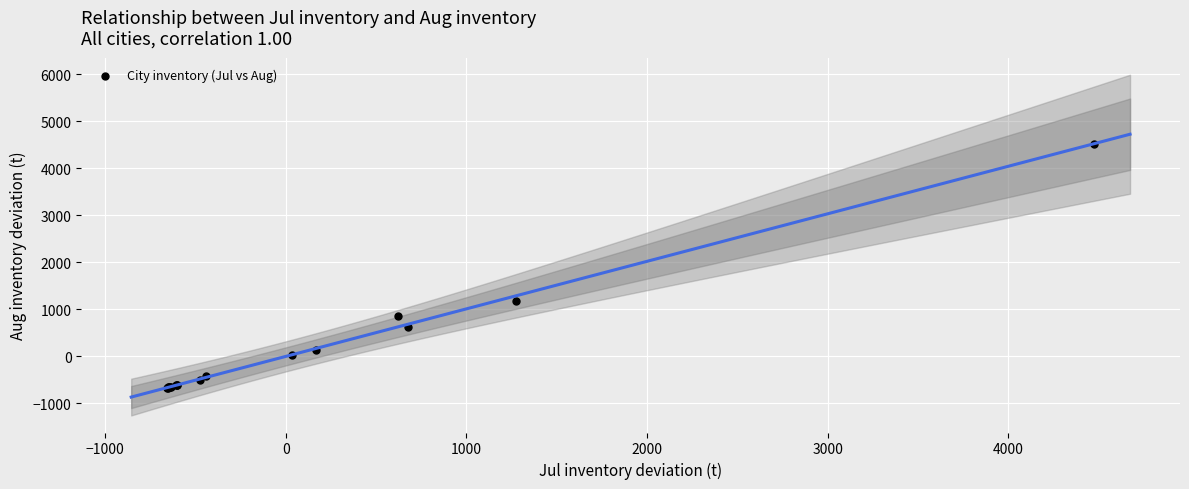

What Y value in the scatter plot is closest to 1928?

1173.6